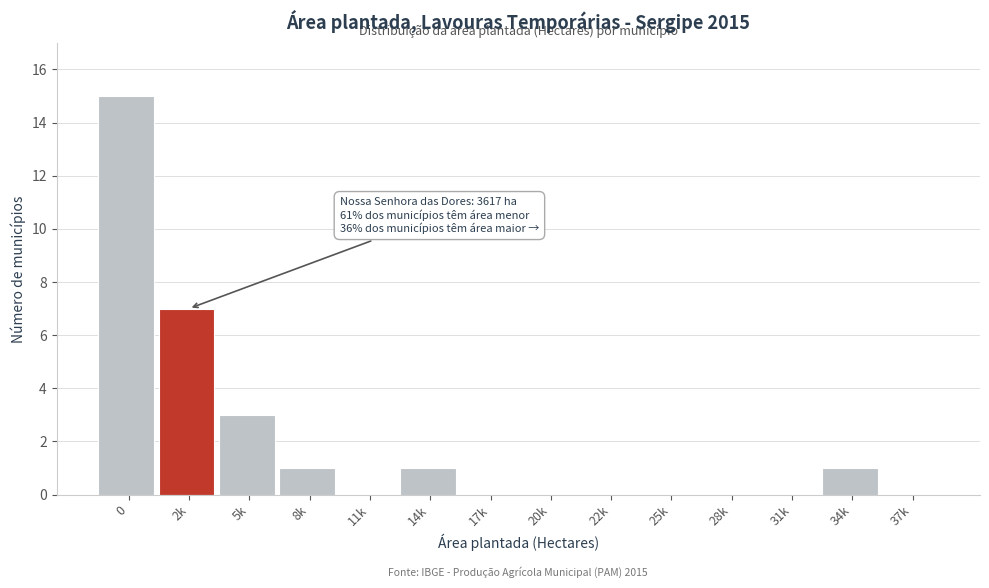

Reading left to right, list all the values displayed in this chart.

0=15	2k=7	5k=3	8k=1	11k=0	14k=1	17k=0	20k=0	22k=0	25k=0	28k=0	31k=0	34k=1	37k=0